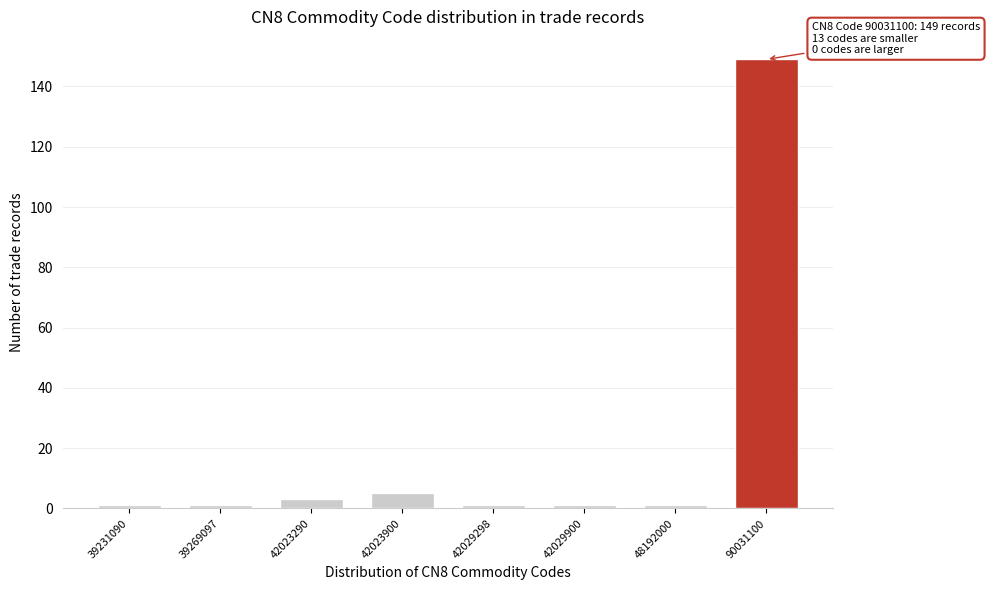

Reading right to left, list all the values displayed in this chart.

149	1	1	1	5	3	1	1